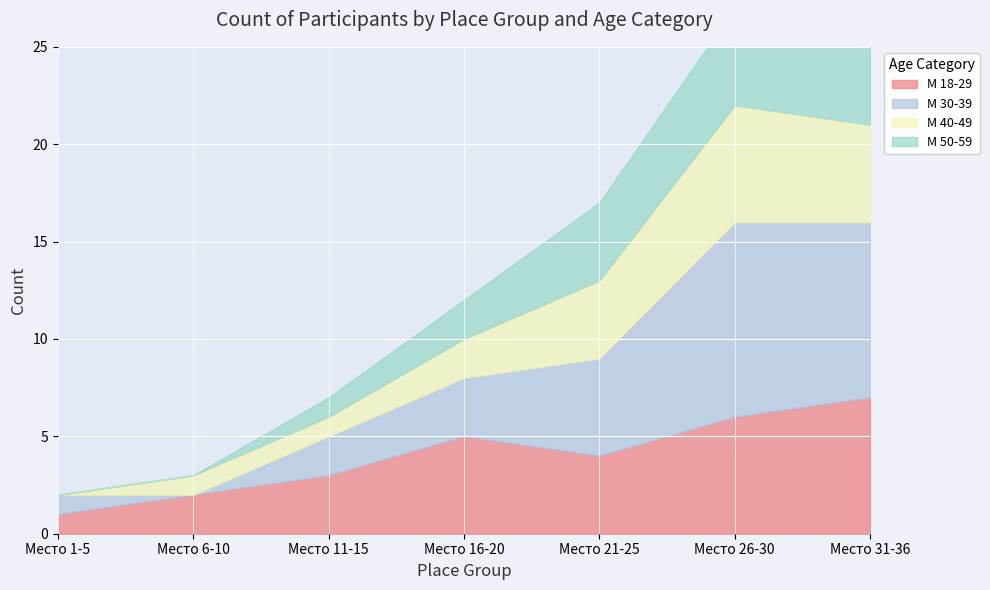

Which series has the largest total across all categories?

М 30-39